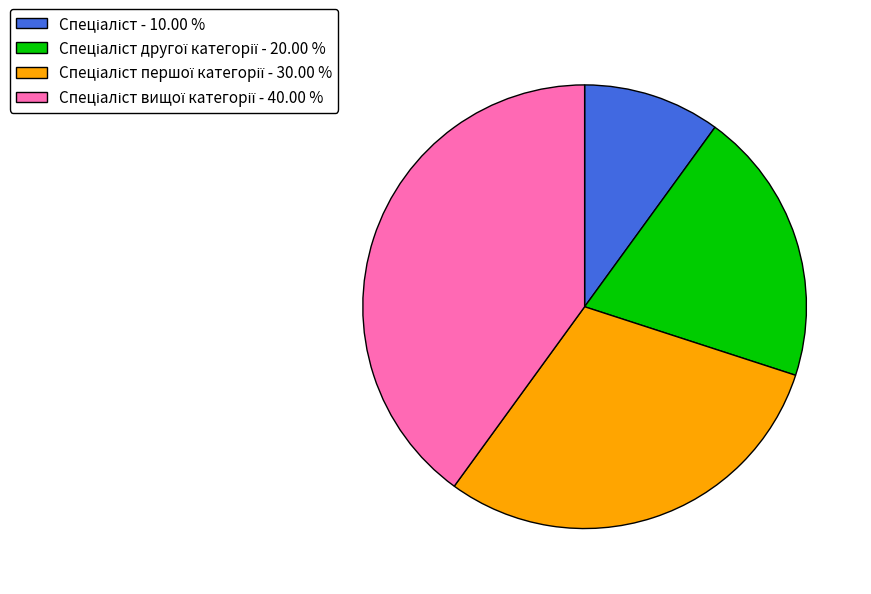

Is there a majority slice in this chart?

No